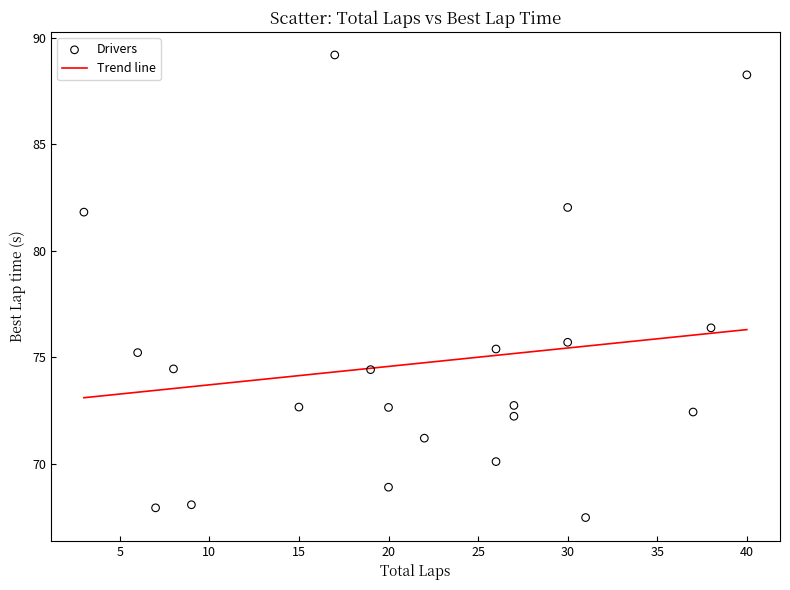

What is the range of X values (max minus min)?

37.0